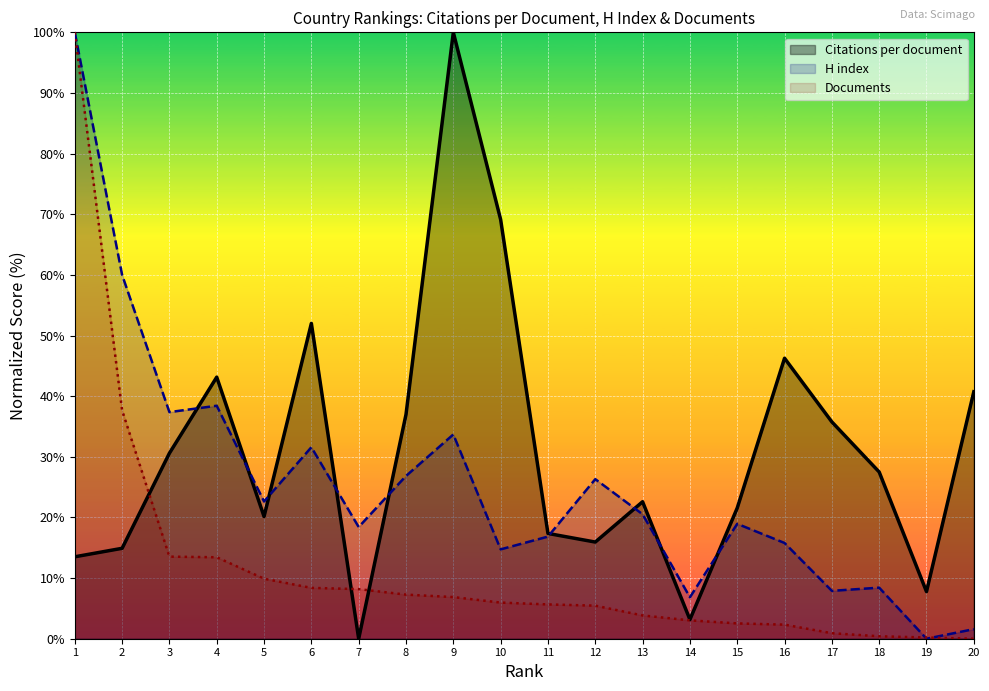

At how many categories does at least one series exceed 21?

16